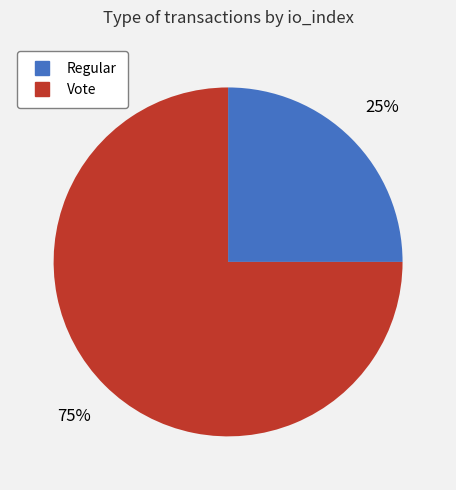

Rank the categories by value from highest to lowest.

Vote, Regular